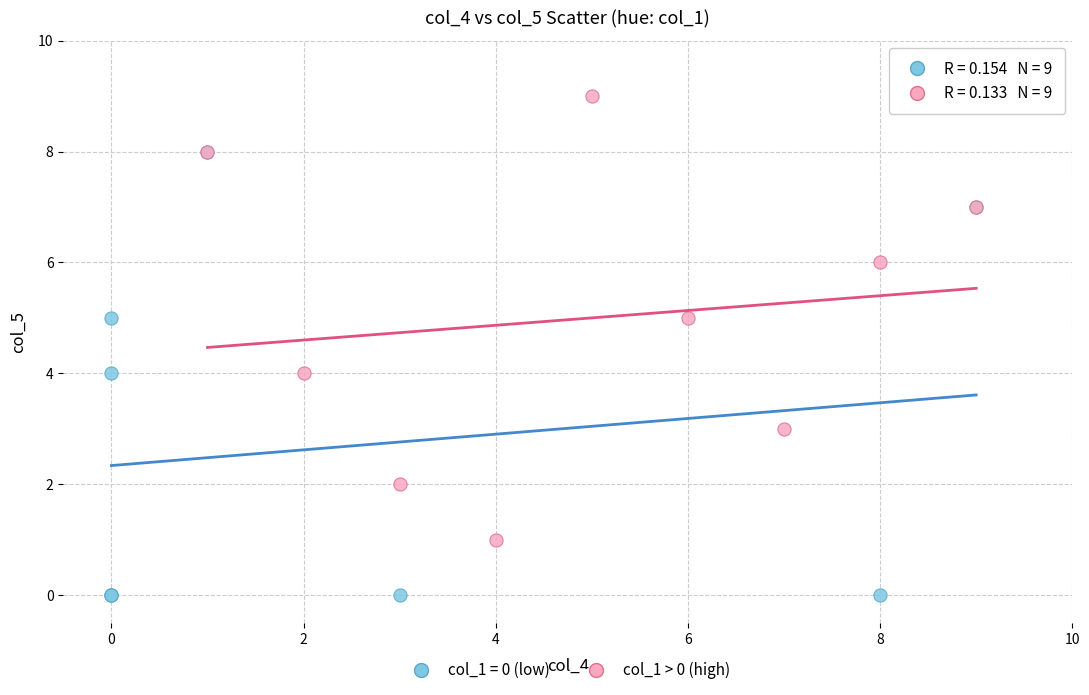

Which series reaches the minimum Y coordinate?

col_1 = 0 (low)